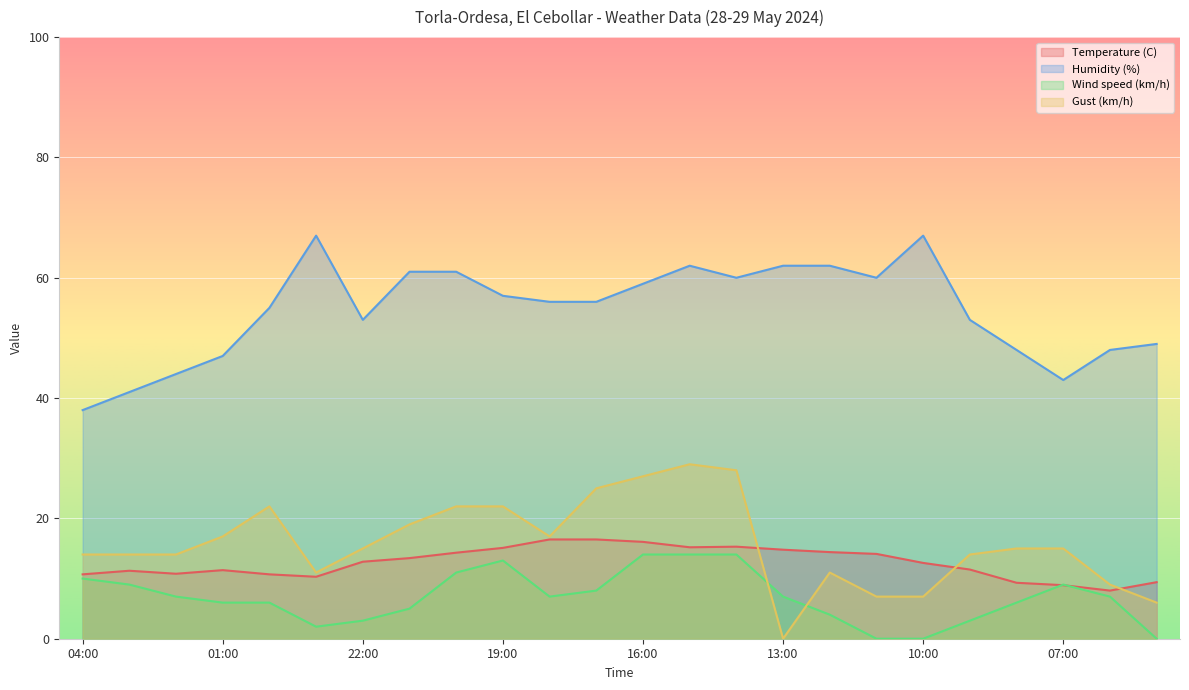

What is the difference between the Gust (km/h) values at 10:00 and 01:00?

10.0